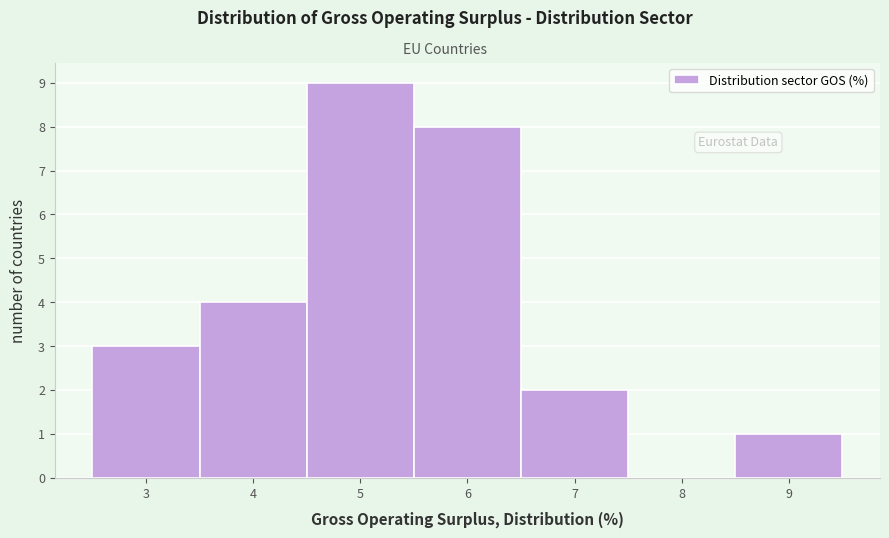

Which range on the x-axis has the tallest bar?

4.5 to 5.5